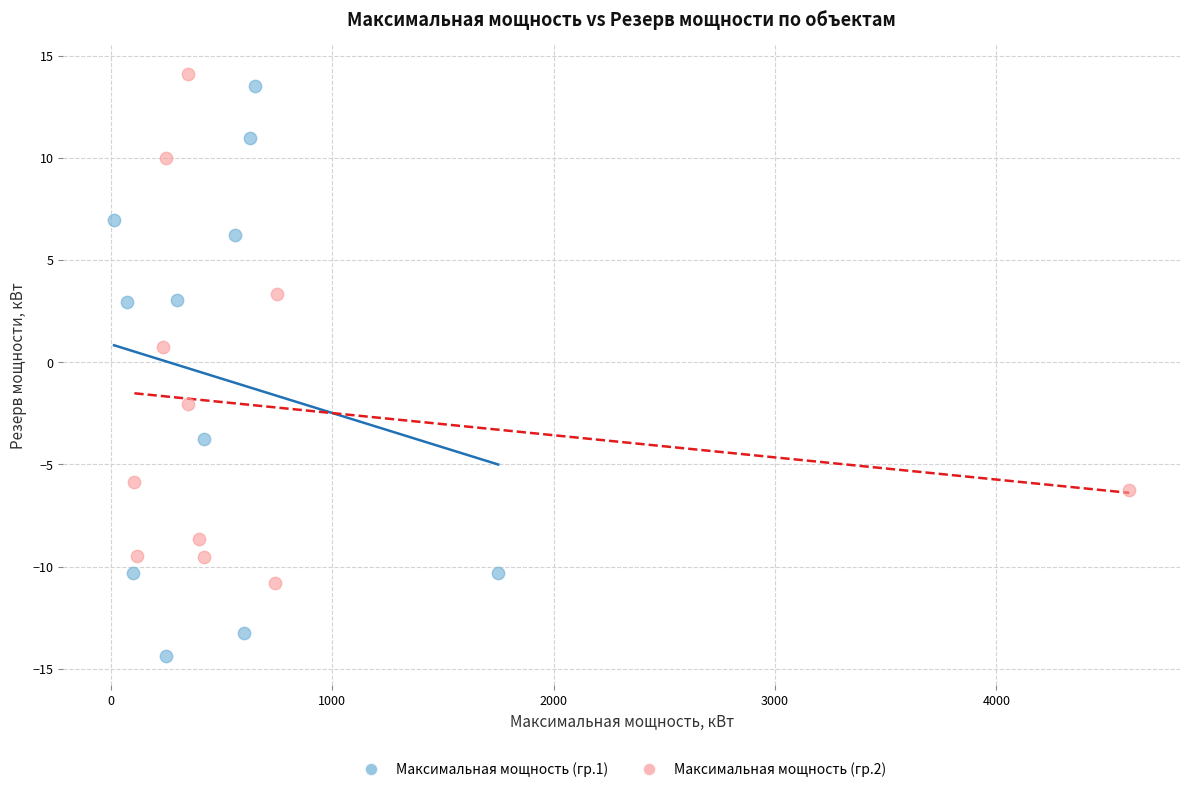

Which series reaches the minimum Y coordinate?

Максимальная мощность (гр.1)